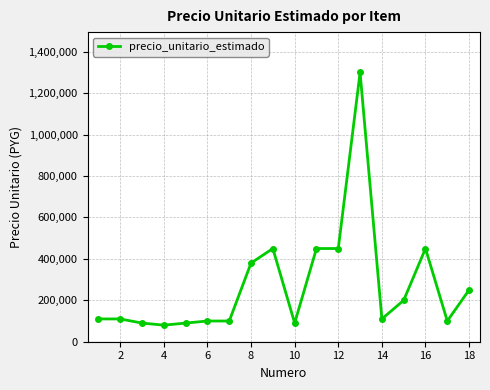

What is the difference between the maximum and second lowest values?

1210000